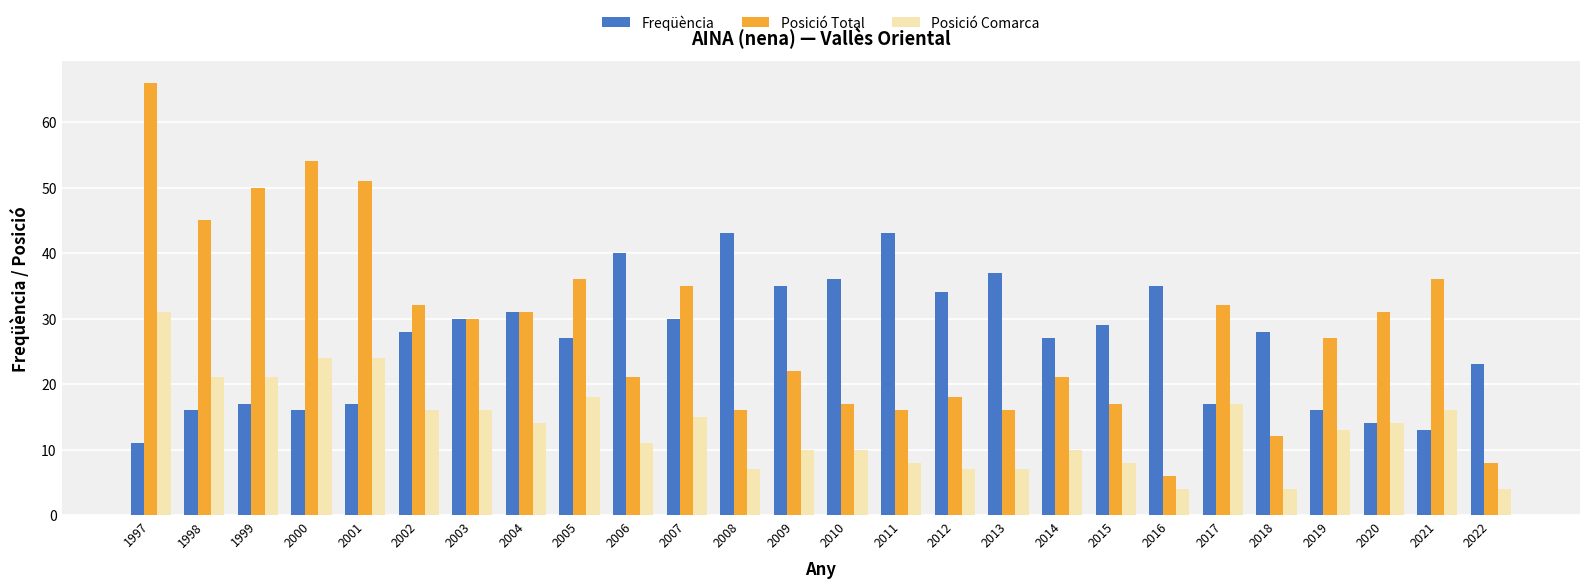

Which series has the largest range (max minus min)?

Posició Total